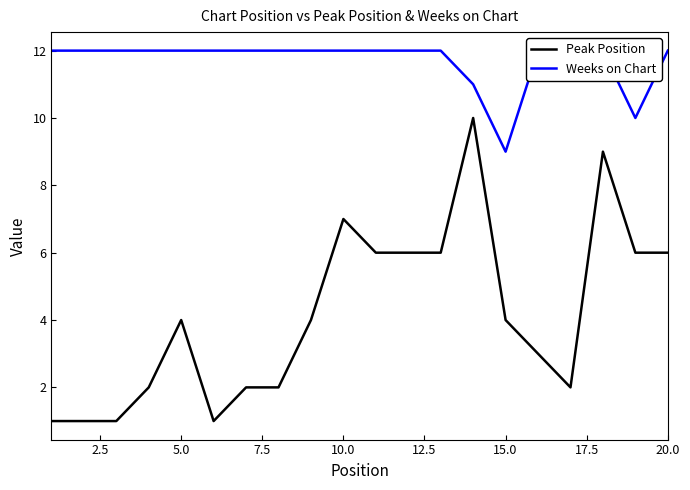

What is the highest value of the Peak Position series?

10